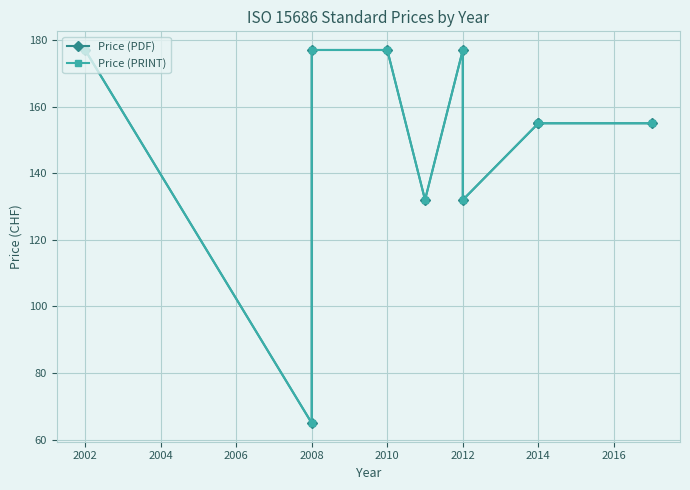

How many interior local peaks does the Price (PRINT) series have?

1